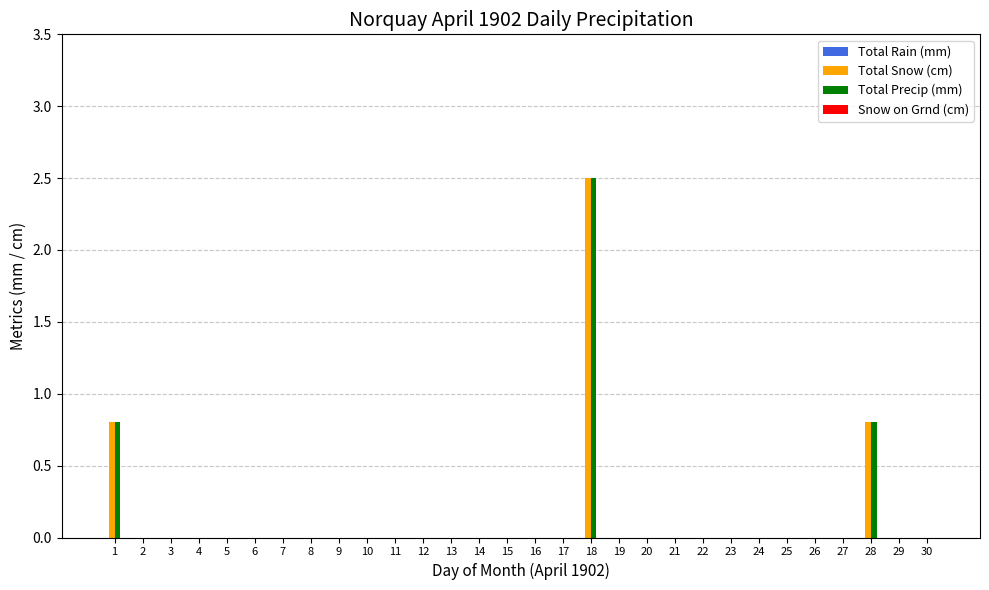

True or false: Total Precip (mm) has a value of 1.1 at 10.

False